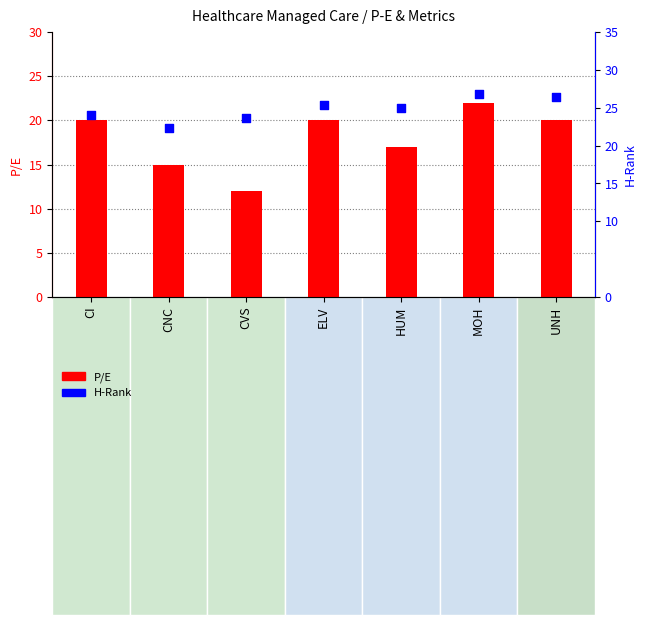

Which series reaches the minimum Y coordinate?

P/E